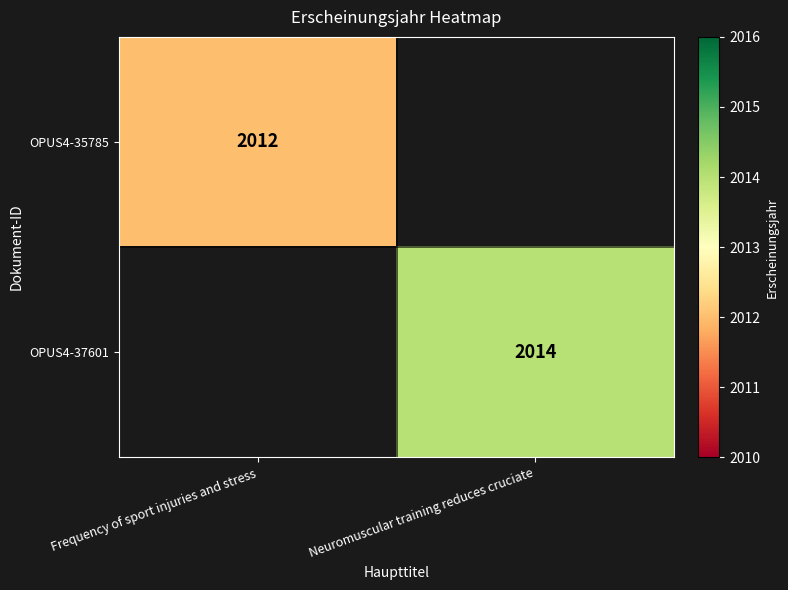

True or false: OPUS4-37601 has a value of 2014 at Neuromuscular training reduces cruciate.

True